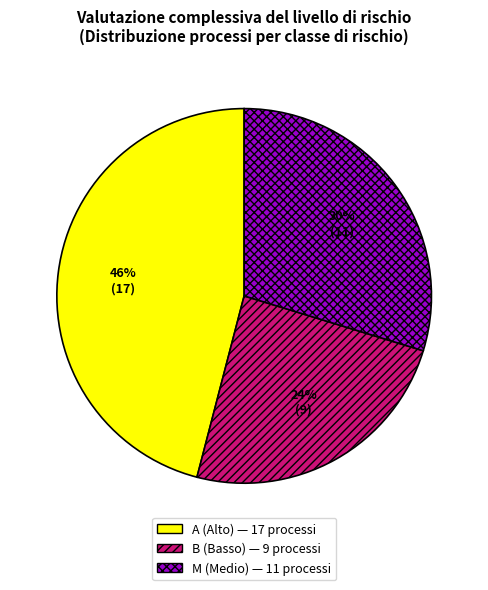

Does any single category account for the majority?

No